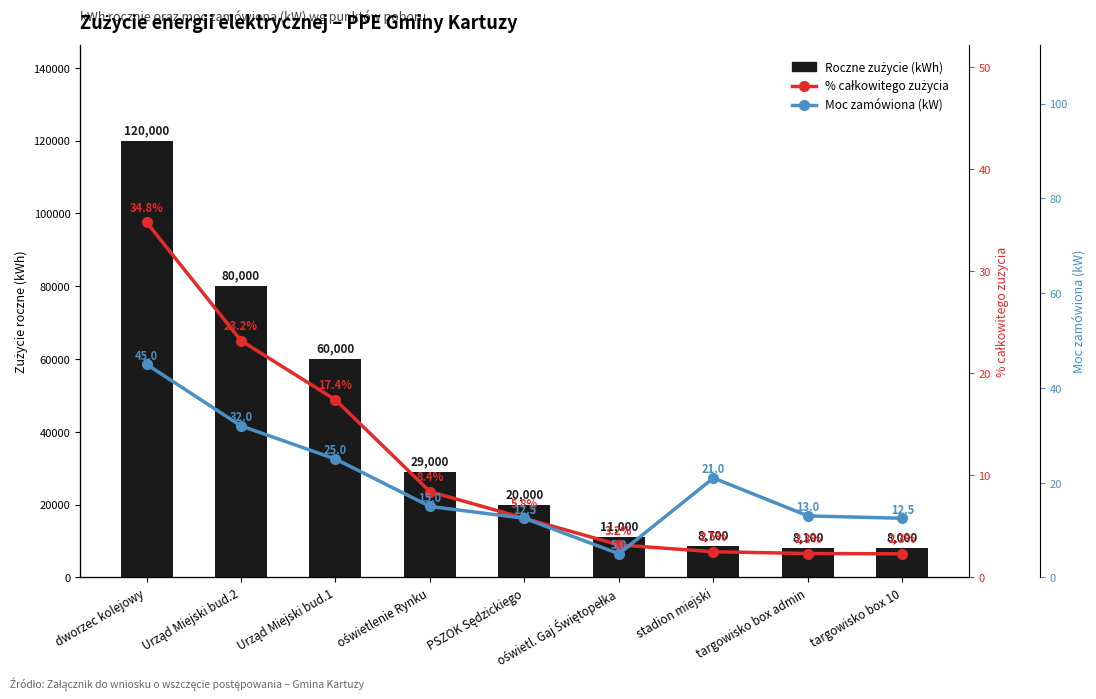

What is the maximum value shown in the chart?

120000.0